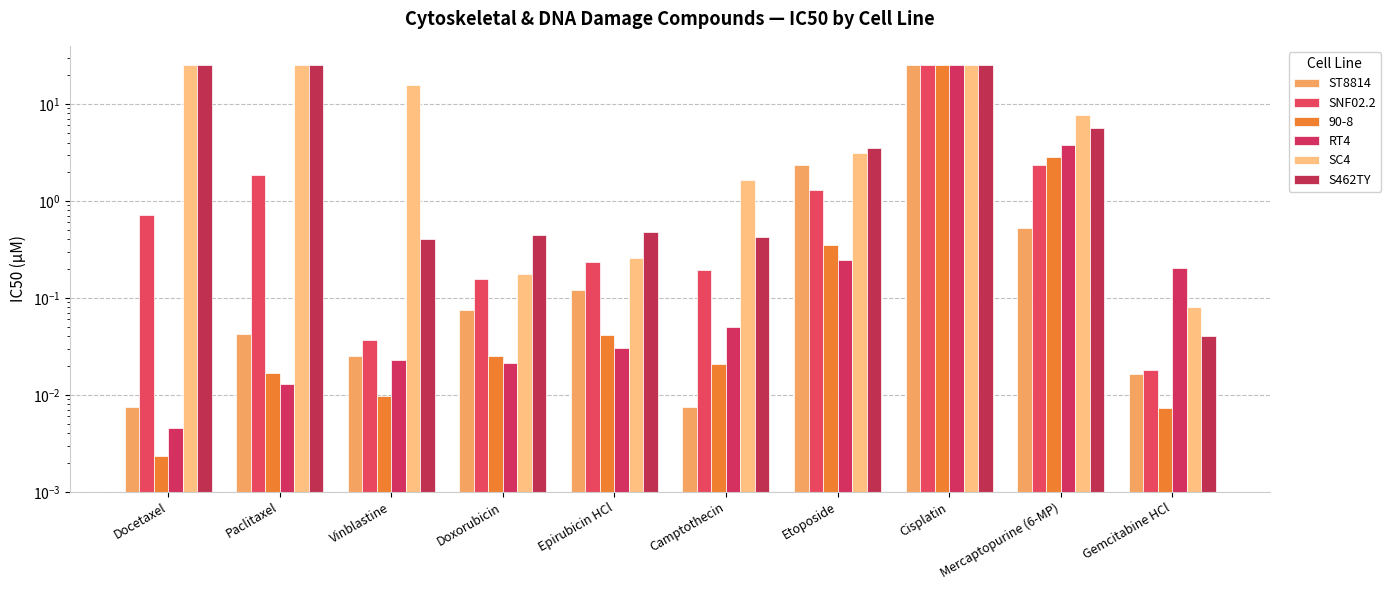

At how many categories does at least one series exceed 4?

5